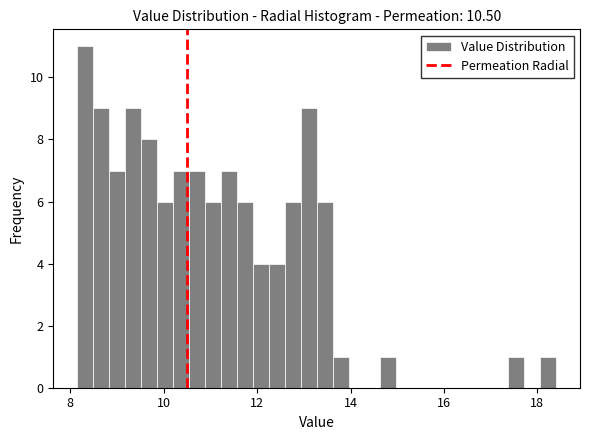

Read against the x-axis, roughly where is the centre of the tallest bar?

8.4